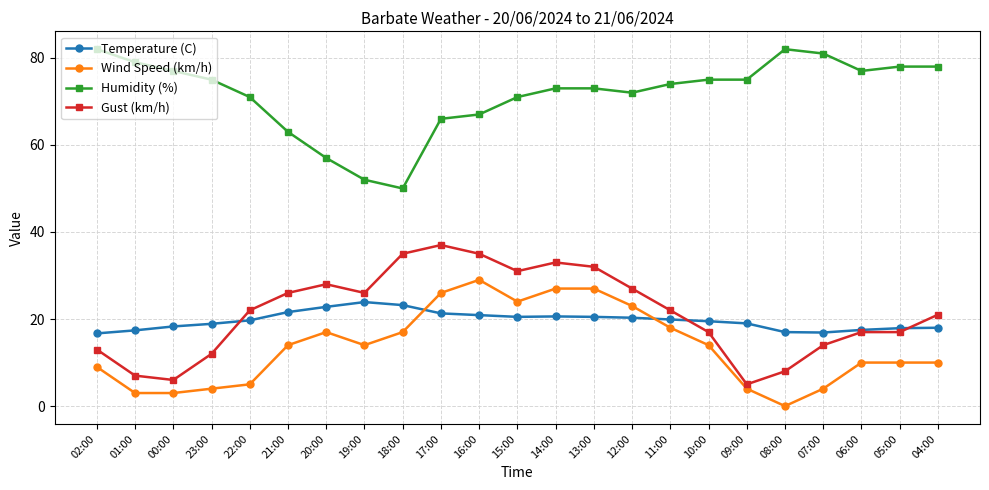

At which category does Humidity (%) reach its first local valley?

18:00